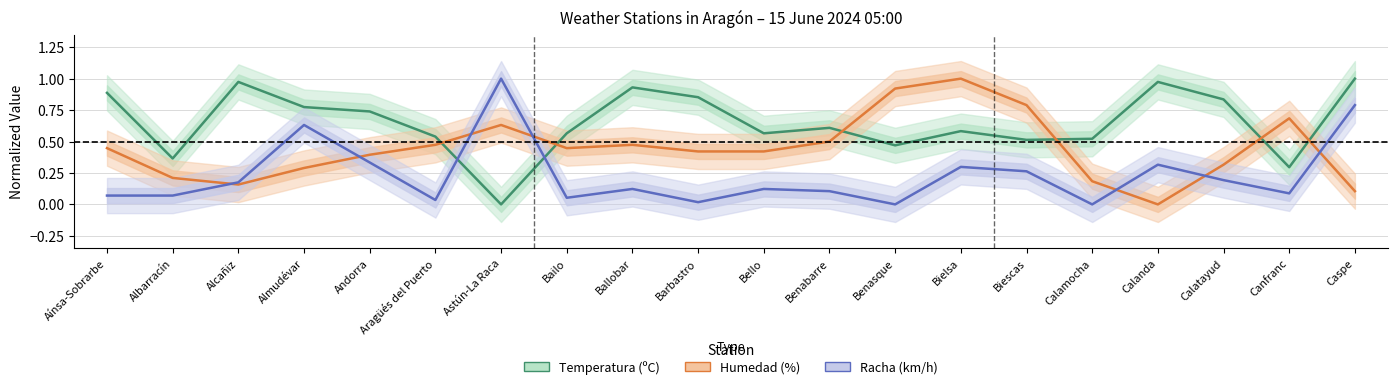

How many data points does each series have?

20